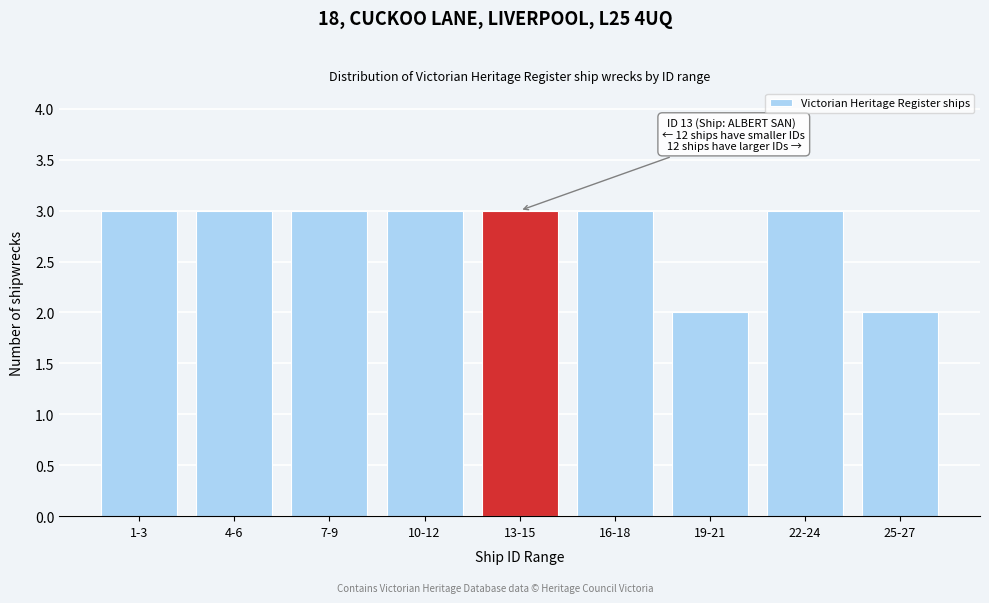

Reading right to left, list all the values displayed in this chart.

2	3	2	3	3	3	3	3	3